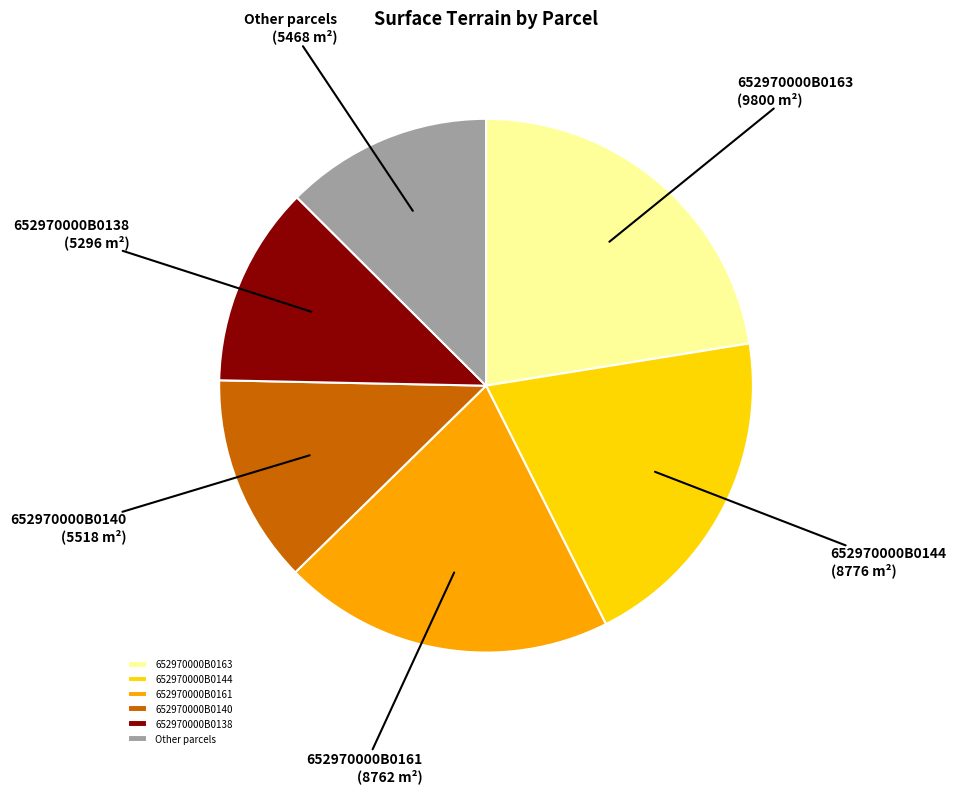

Is the sum of 652970000B0144 and 652970000B0138 greater than half?

No